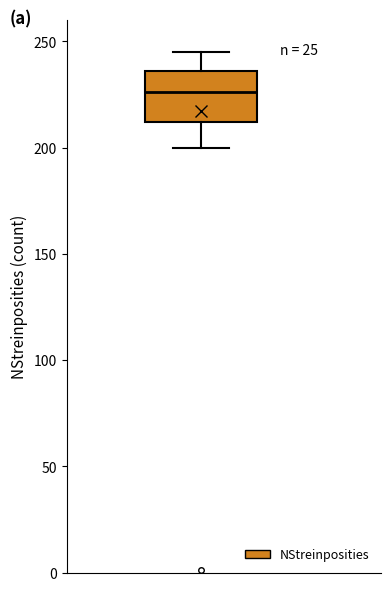

Transcribe this box plot: give where the median line is, the range the box spans, and where the two whiskers end, as read against the y-axis. The values are not printed on the chart, so give them approximately, as read against the axis.

median 225, box 210 to 235, whiskers 200 to 245